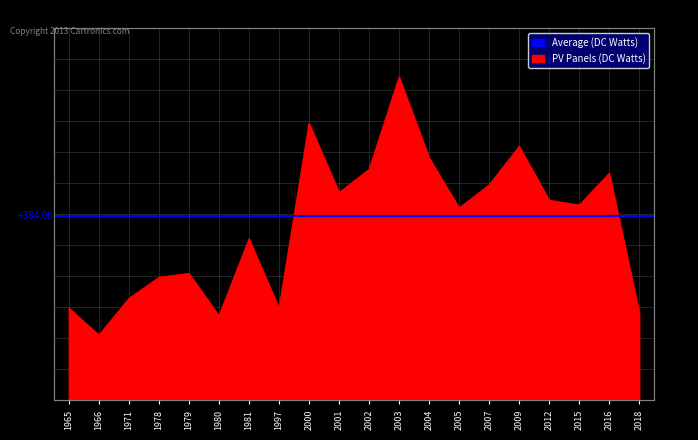

How many interior local valleys (lower than both neighbors) does the data have?

6